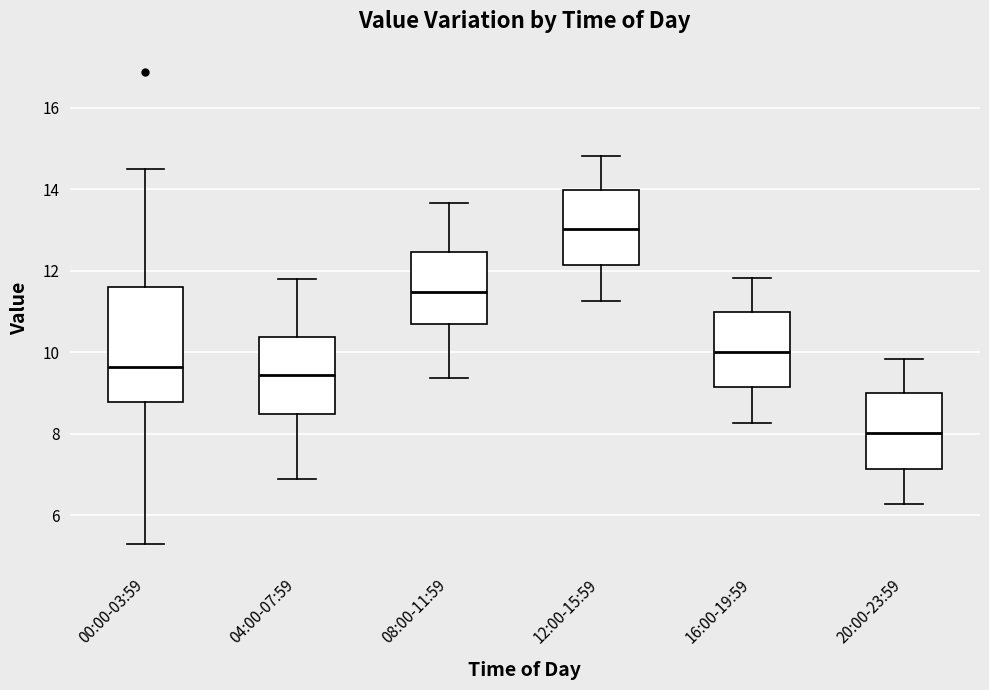

Reading left to right, read every box against the y-axis: the position of its median line, the range the box covers, and the ends of its whiskers. The values are not printed on the chart, so give them approximately, as read against the axis.

00:00-03:59: median 9.6, box 8.8 to 11.6, whiskers 5.4 to 14.6
04:00-07:59: median 9.4, box 8.4 to 10.4, whiskers 7.0 to 11.8
08:00-11:59: median 11.4, box 10.8 to 12.4, whiskers 9.4 to 13.6
12:00-15:59: median 13.0, box 12.2 to 14.0, whiskers 11.2 to 14.8
16:00-19:59: median 10.0, box 9.2 to 11.0, whiskers 8.2 to 11.8
20:00-23:59: median 8.0, box 7.2 to 9.0, whiskers 6.2 to 9.8